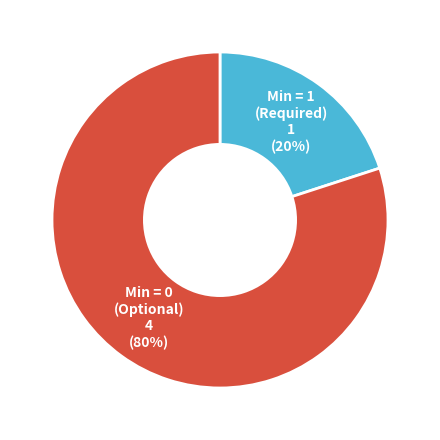

Which slice represents more than half of the pie?

Min = 0 (Optional)